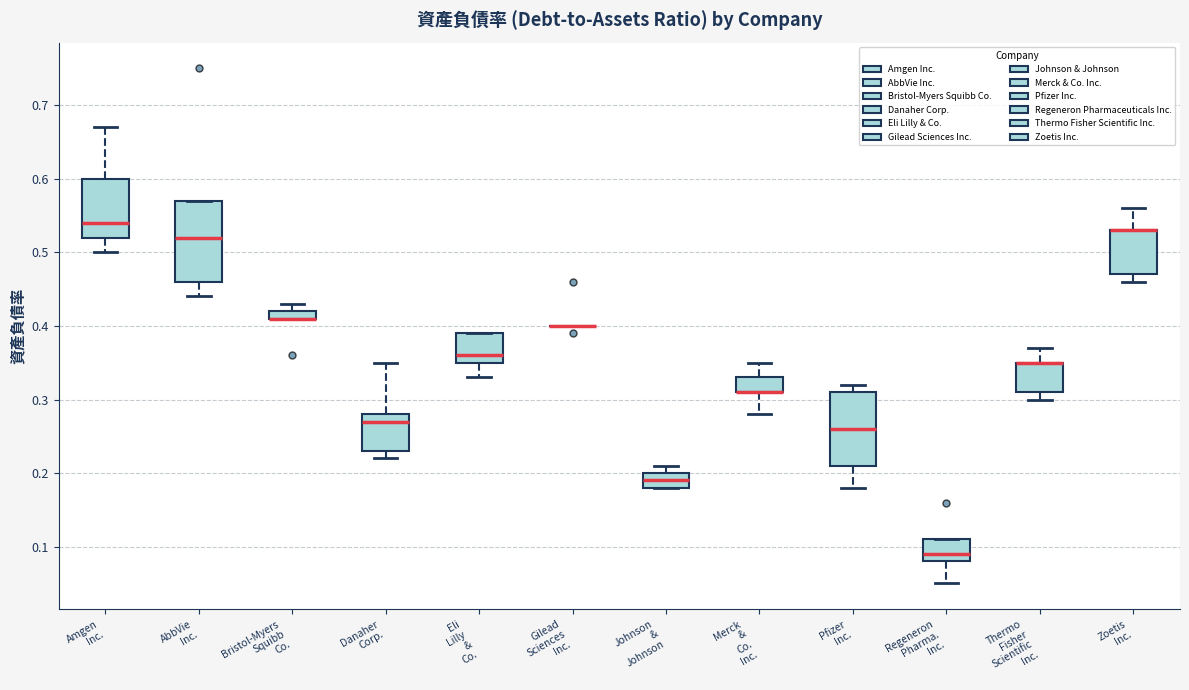

Where is the upper edge of the box for Pfizer Inc. on the y-axis? The values are not printed on the chart, so give them approximately, as read against the axis.

0.31